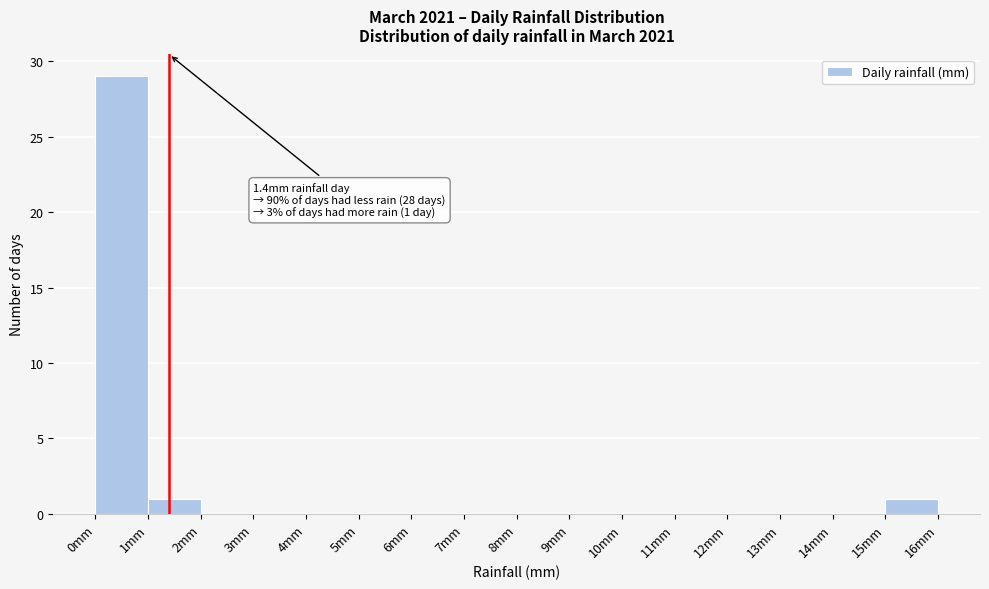

Over which range of the x-axis is the bar tallest?

0 to 1